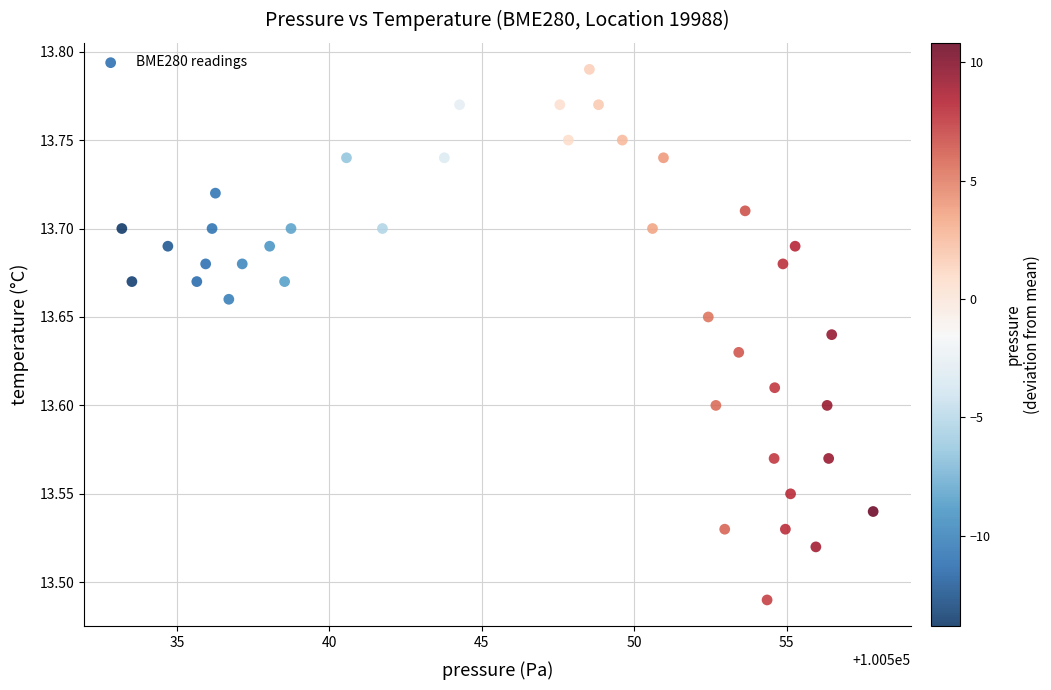

What is the range of Y values (max minus min)?

0.3